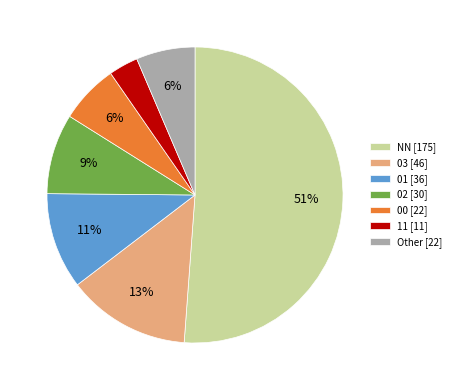

The Other slice represents 15% of the pie. True or false?

False